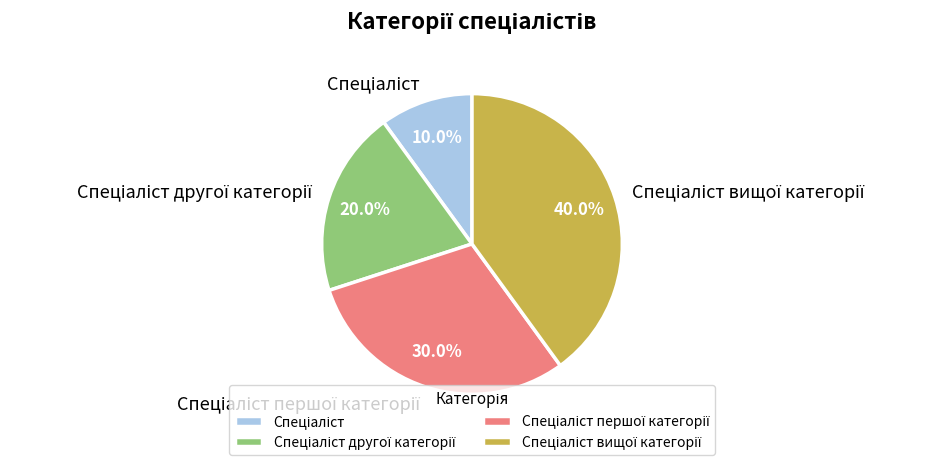

Is there any slice that represents more than half of the pie?

No